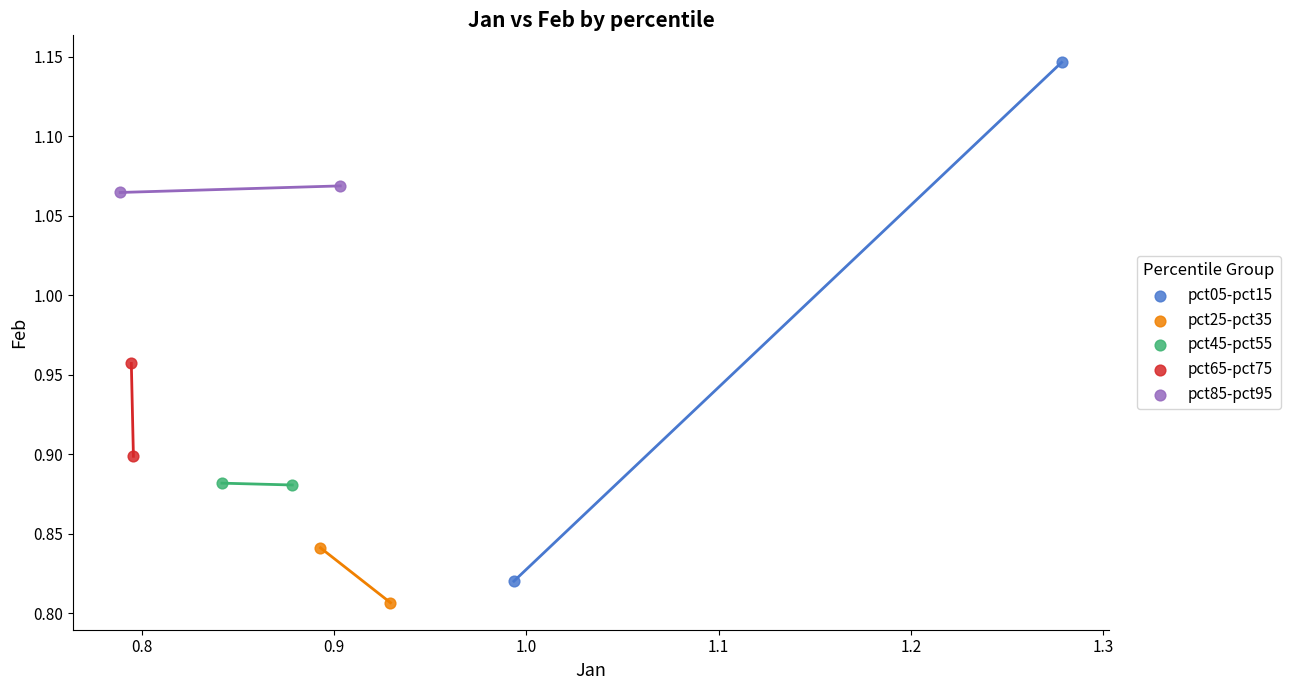

What are all the series names shown in the legend?

pct05-pct15, pct25-pct35, pct45-pct55, pct65-pct75, pct85-pct95